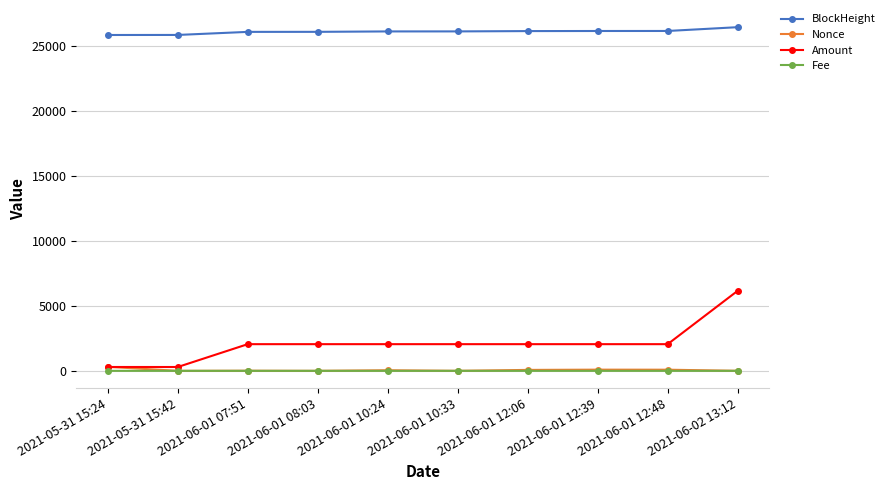

Which series has the largest total across all categories?

BlockHeight